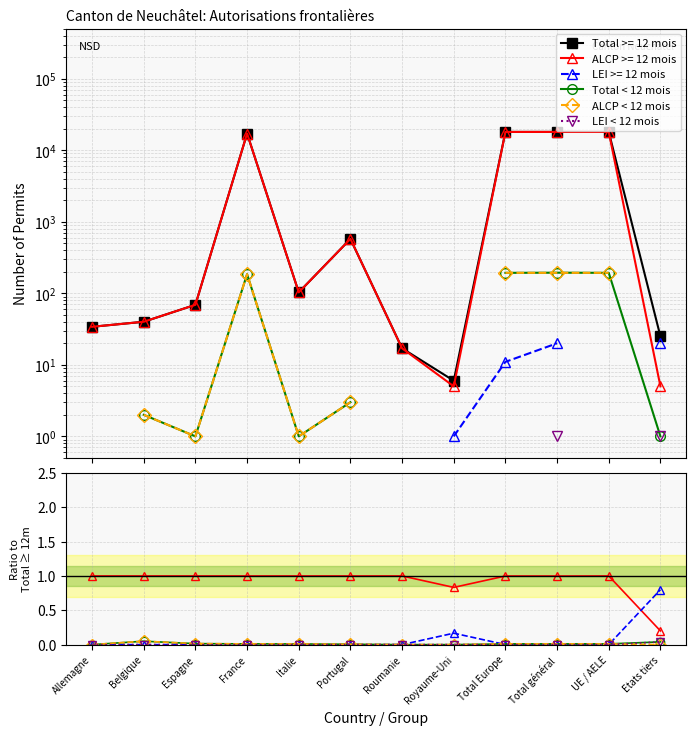

Reading right to left, what are all the values shown in this chart?

Total < 12 mois: Etats tiers=0.0	UE / AELE=0.0	Total général=0.0	Total Europe=0.0	Royaume-Uni=0.0	Roumanie=0.0	Portugal=0.0	Italie=0.0	France=0.0	Espagne=0.0	Belgique=0.1	Allemagne=0.0
ALCP < 12 mois: Etats tiers=0.0	UE / AELE=0.0	Total général=0.0	Total Europe=0.0	Royaume-Uni=0.0	Roumanie=0.0	Portugal=0.0	Italie=0.0	France=0.0	Espagne=0.0	Belgique=0.1	Allemagne=0.0
LEI < 12 mois: Etats tiers=0.0	UE / AELE=0.0	Total général=0.0	Total Europe=0.0	Royaume-Uni=0.0	Roumanie=0.0	Portugal=0.0	Italie=0.0	France=0.0	Espagne=0.0	Belgique=0.0	Allemagne=0.0